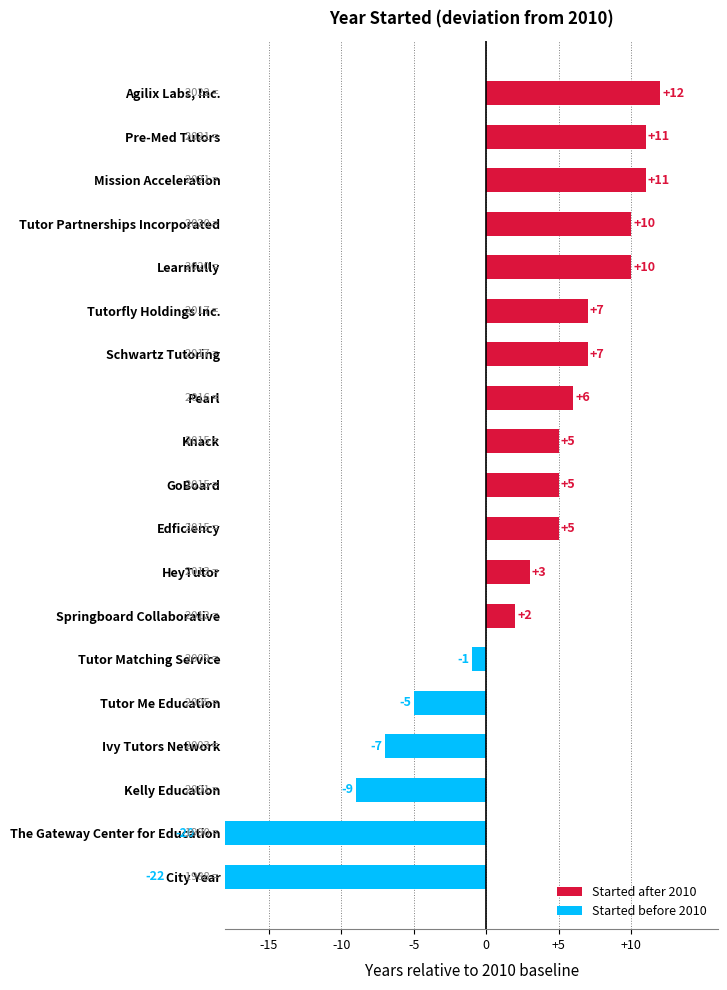

What is the minimum value shown in the chart?

-22